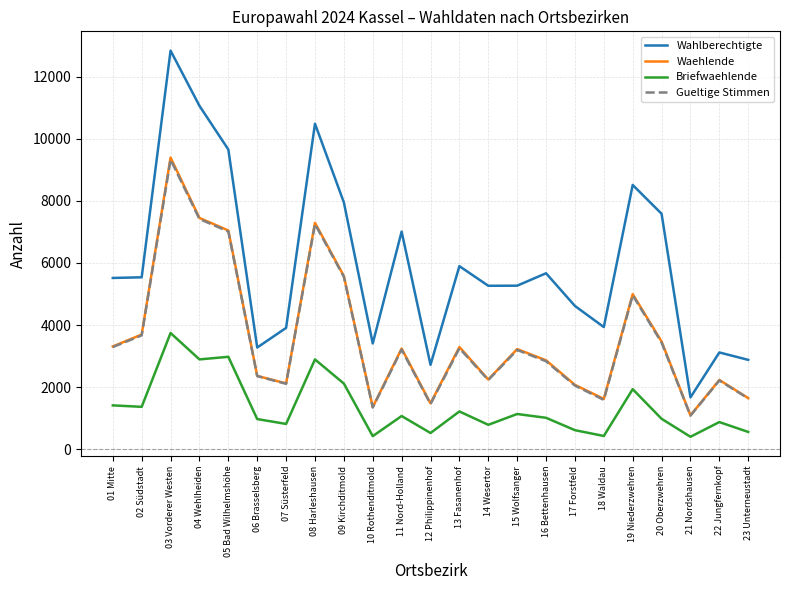

The value of Wahlberechtigte at 18 Waldau is 3936. True or false?

True